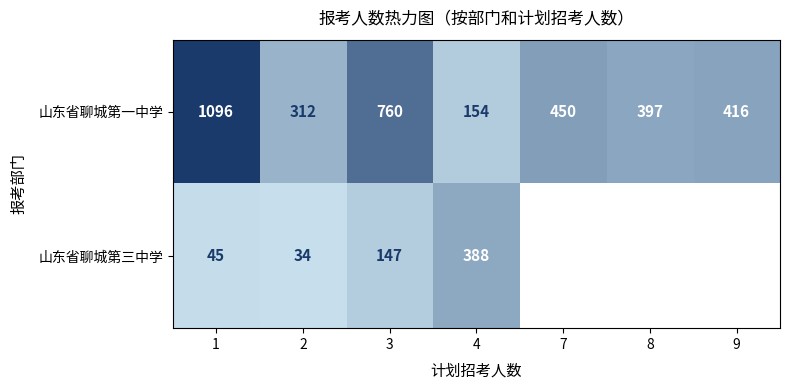

At which category is the sum across all series the highest?

1